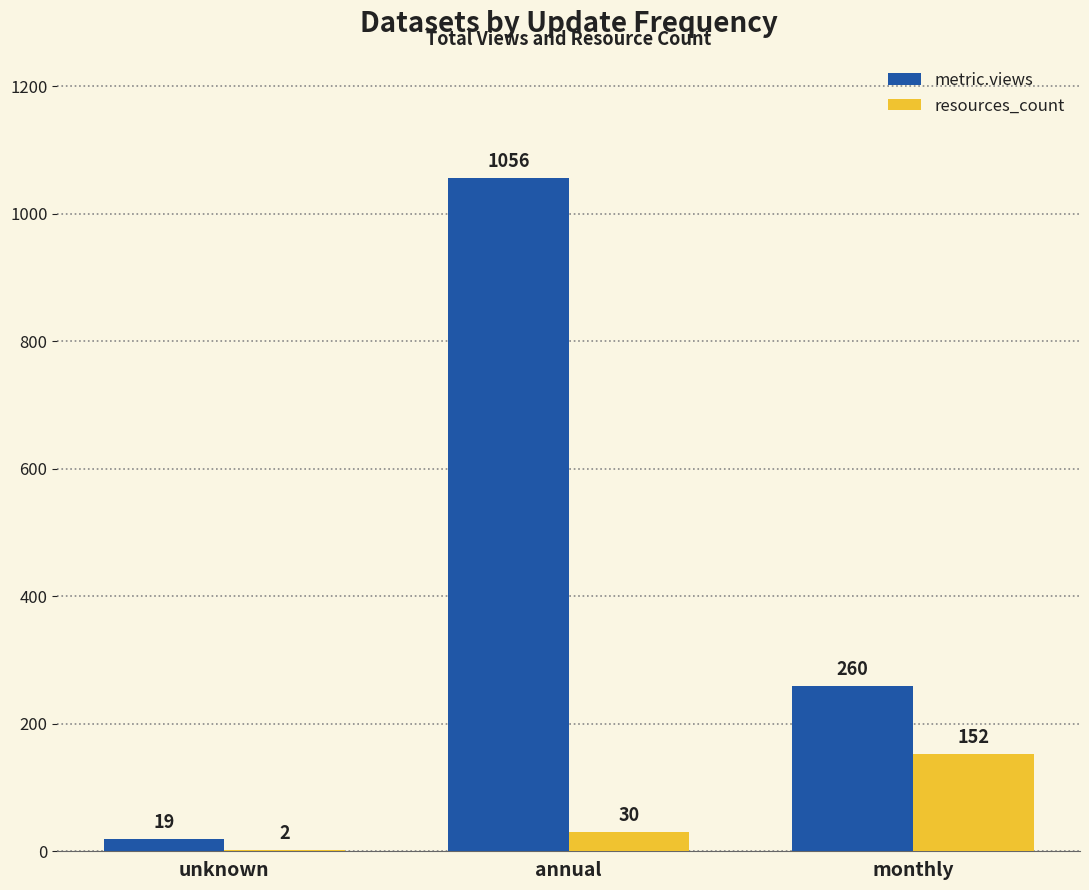

How many resources_count values are between 2 and 152?

3